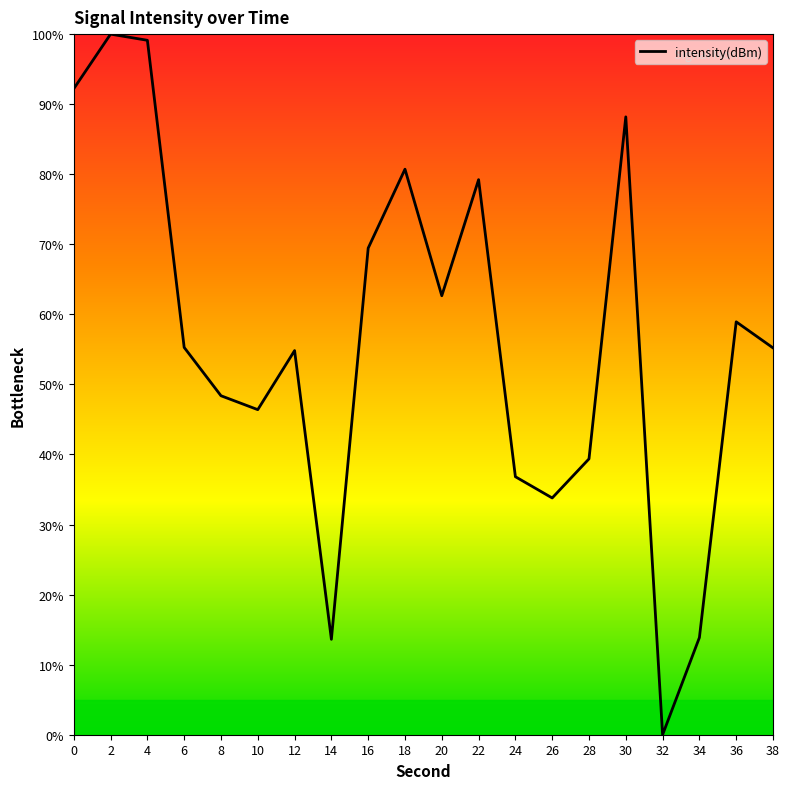

At which category does the data reach its first local peak?

2